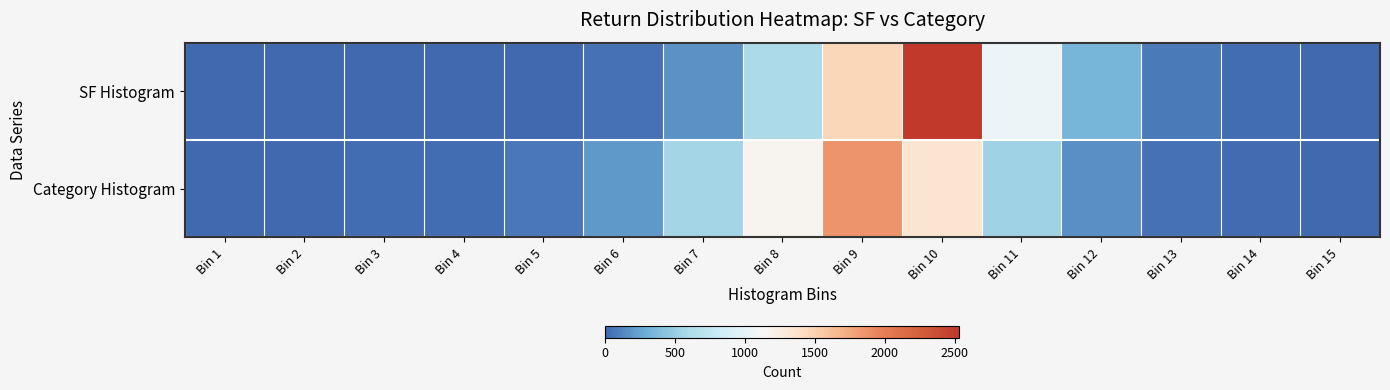

What is the difference between the highest and lowest values at Bin 9?

396